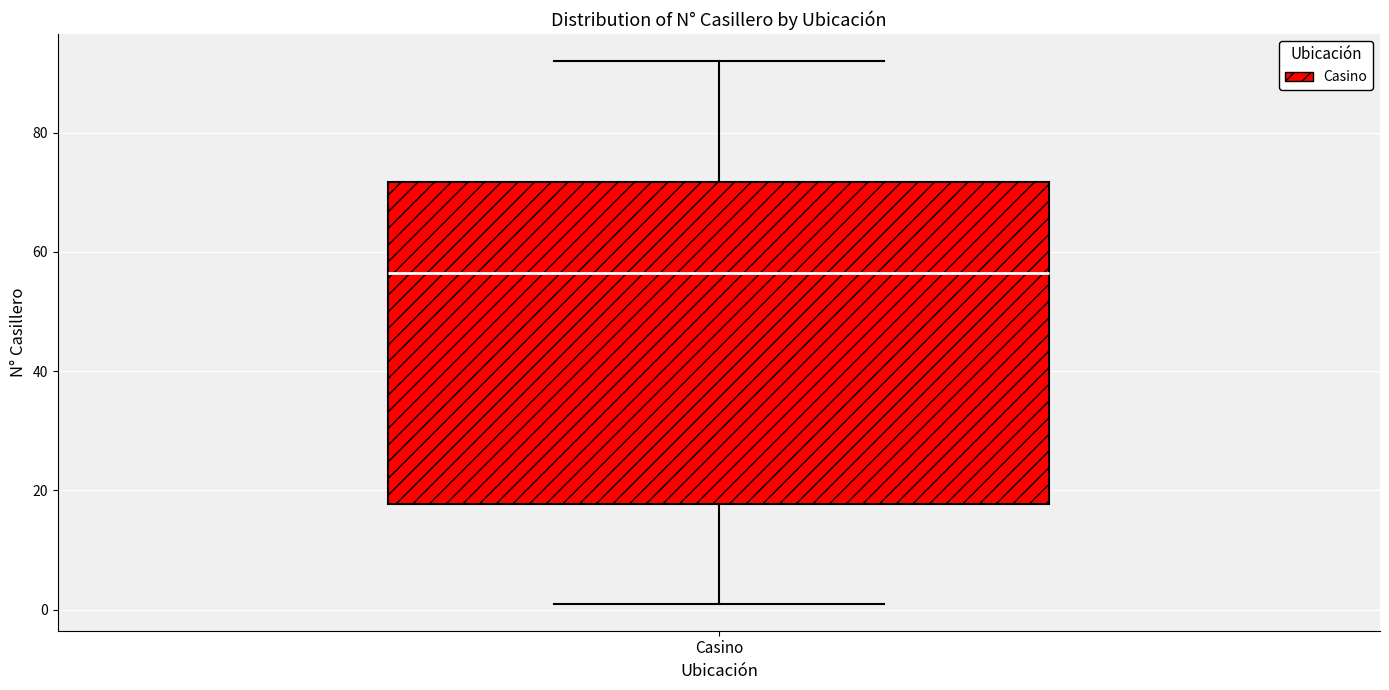

Read this box plot against the y-axis: the position of the median line, the range covered by the box, and the ends of both whiskers. The values are not printed on the chart, so give them approximately, as read against the axis.

median 56, box 18 to 72, whiskers 2 to 92